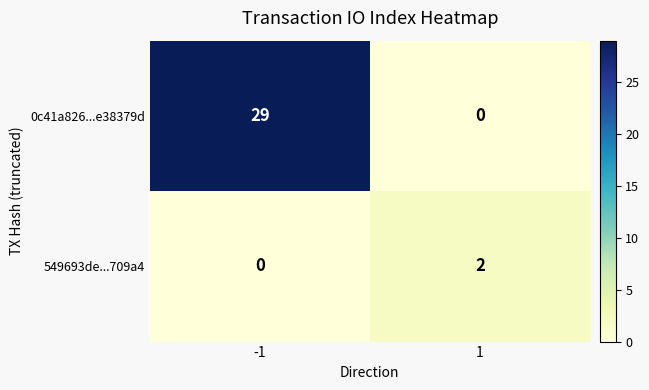

What is the difference between the maximum and minimum values in the 0c41a826...e38379d series?

29